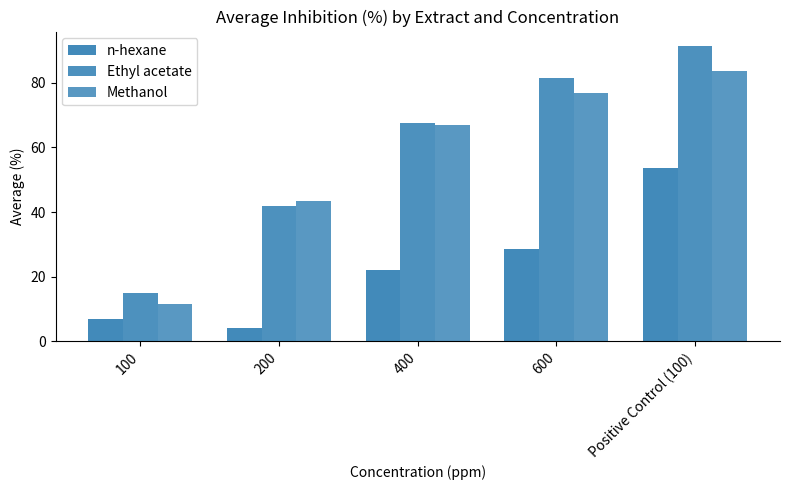

How many groups of bars are there?

5